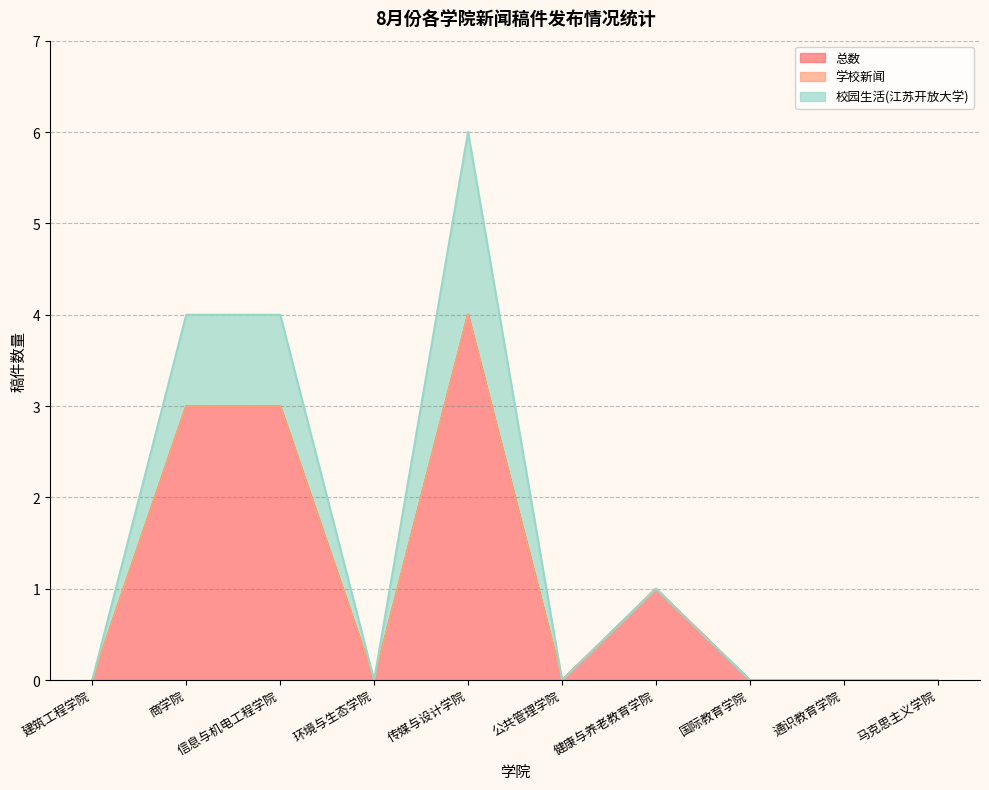

At 马克思主义学院, list the series in order from largest to smallest.

总数, 学校新闻, 校园生活(江苏开放大学)